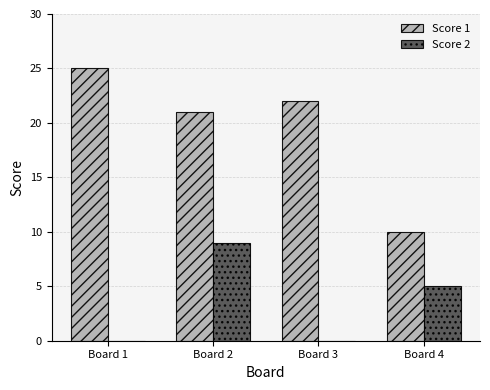

The Score 2 series shows 2 at Board 4. True or false?

False